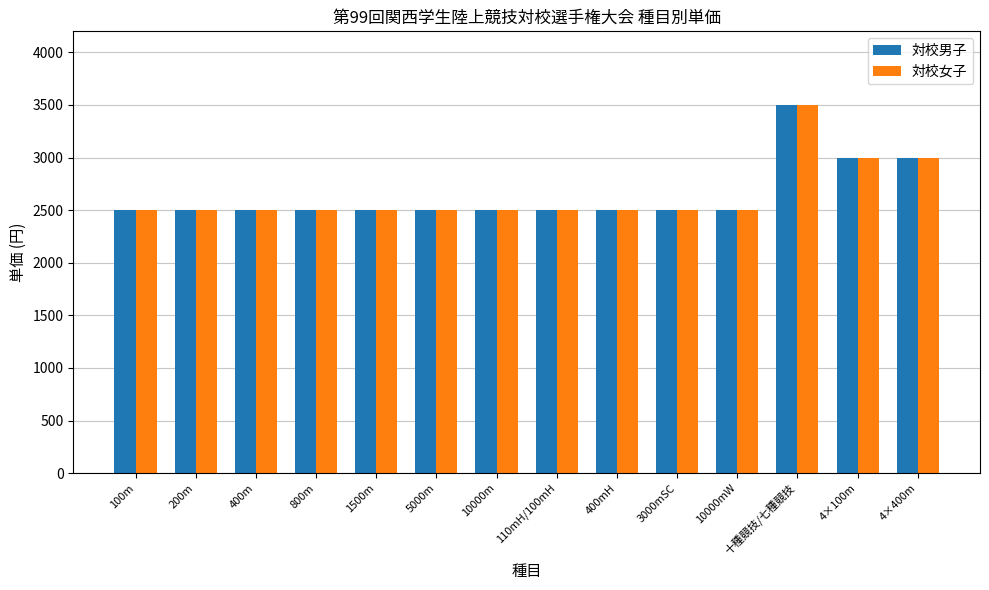

The 対校女子 series shows 744 at 100m. True or false?

False